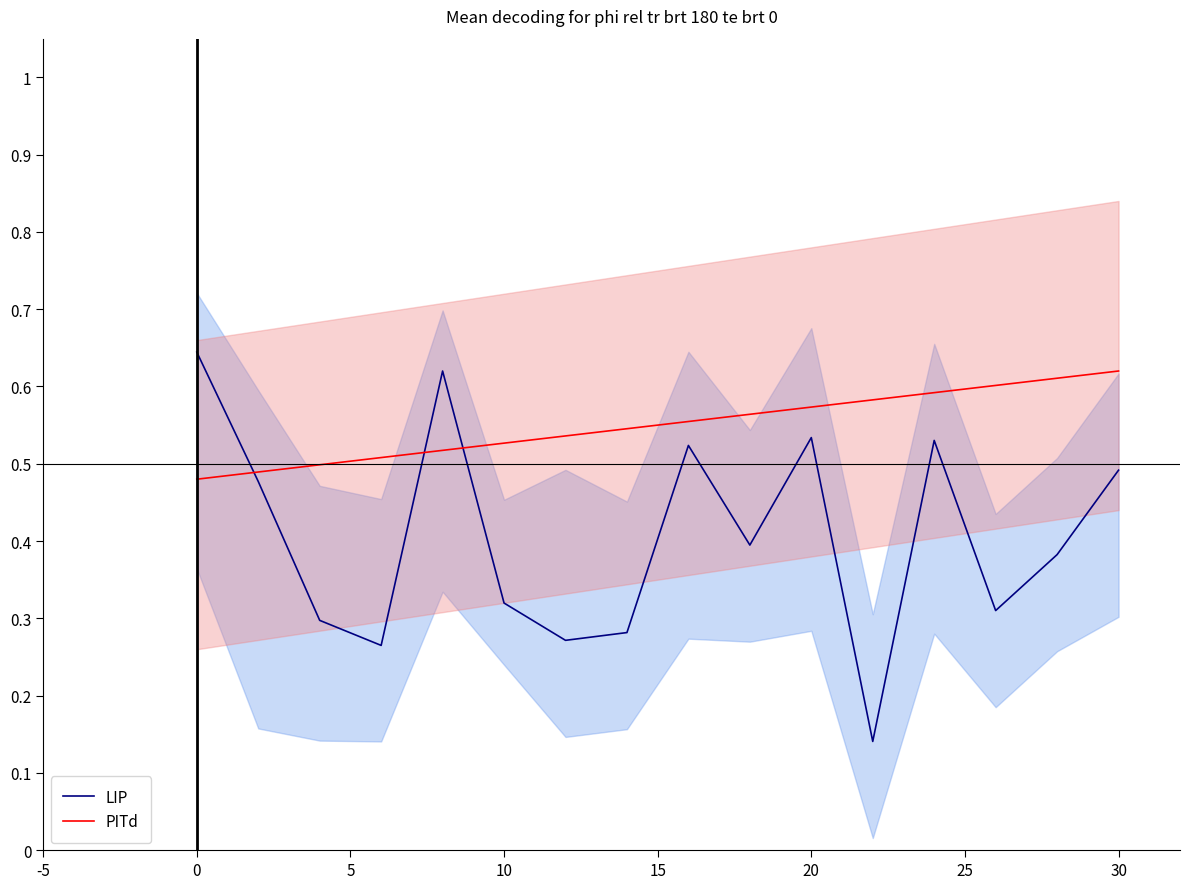

At how many categories does at least one series exceed 0?

16